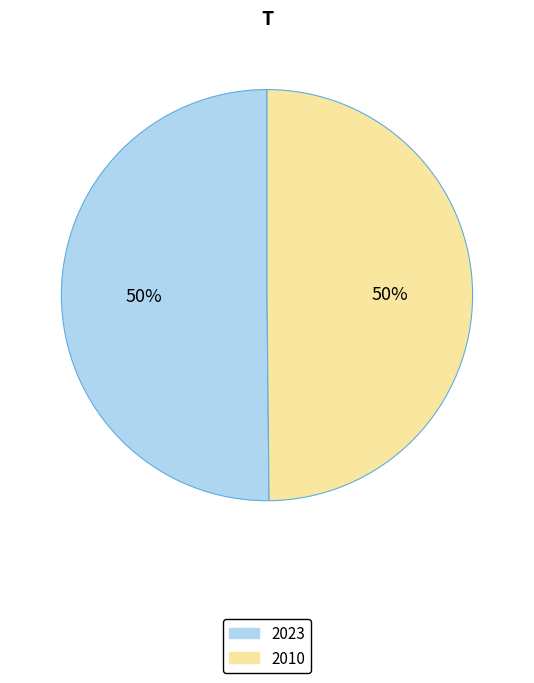

How many segments does this pie chart have?

2